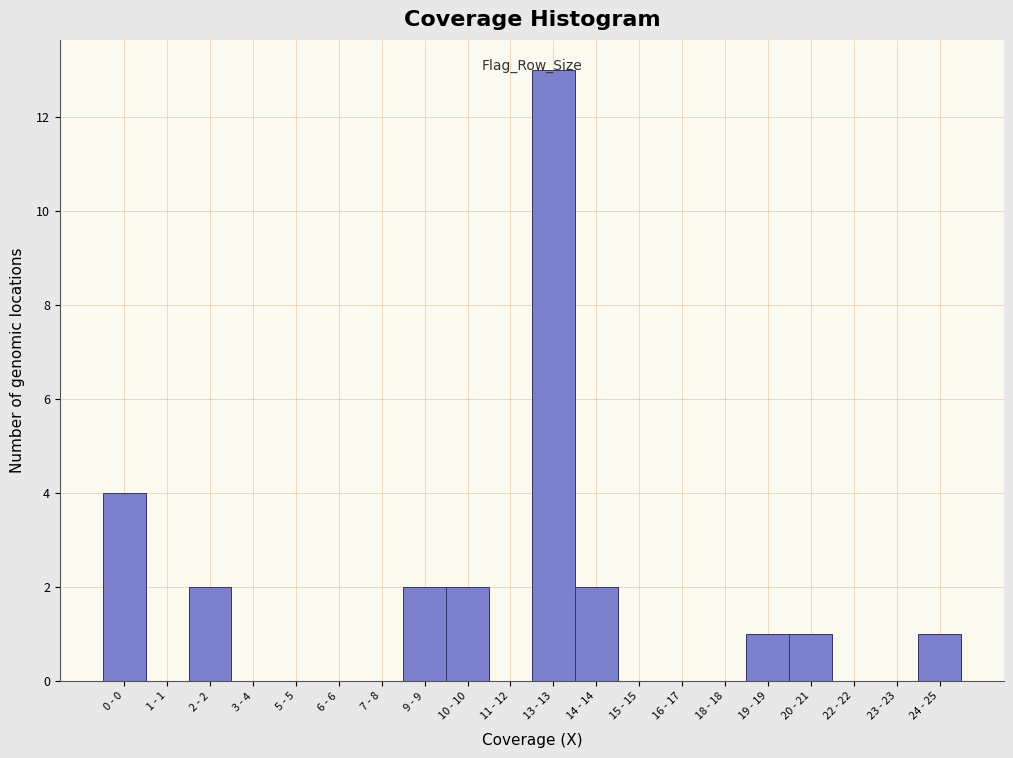

Is it true that the value at 23 - 23 is 0?

True